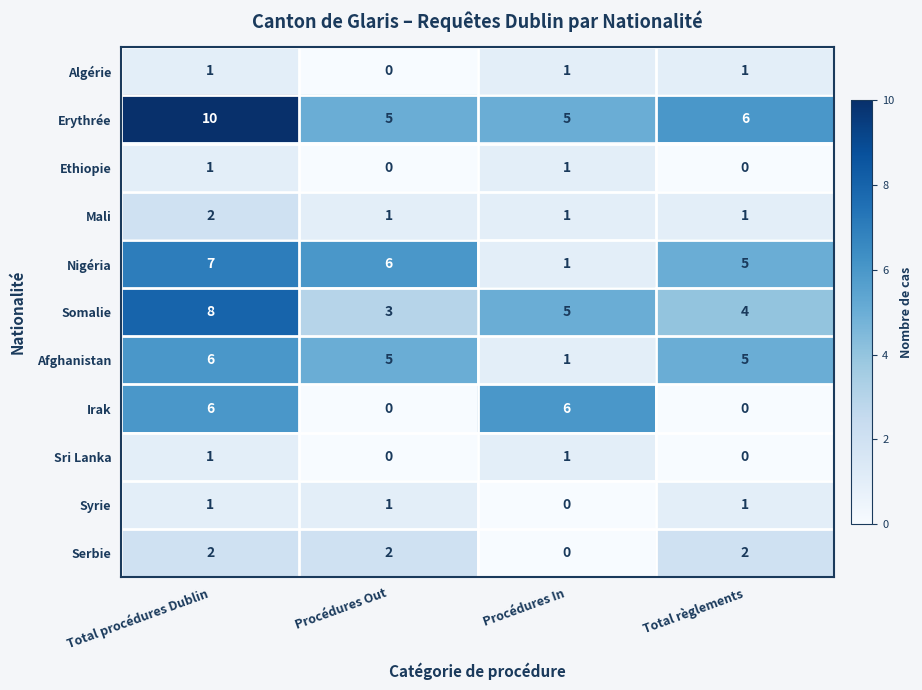

How many data points does each series have?

4